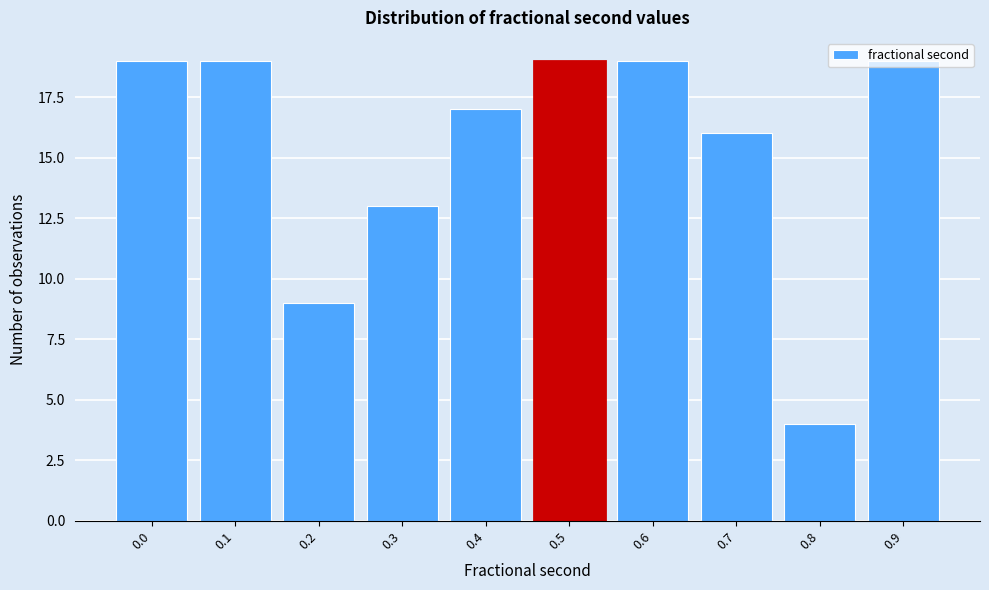

What is the minimum value shown in the chart?

4